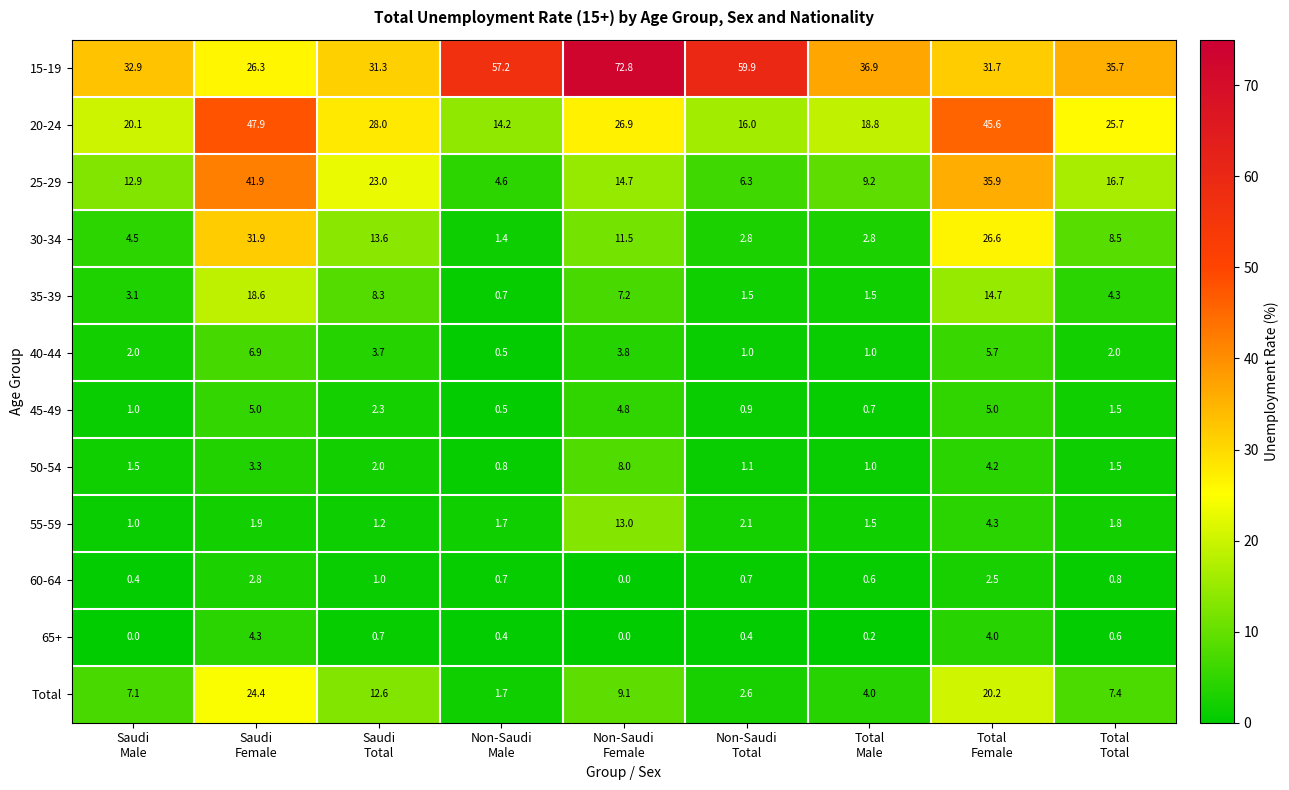

Which series has the widest spread of values?

15-19